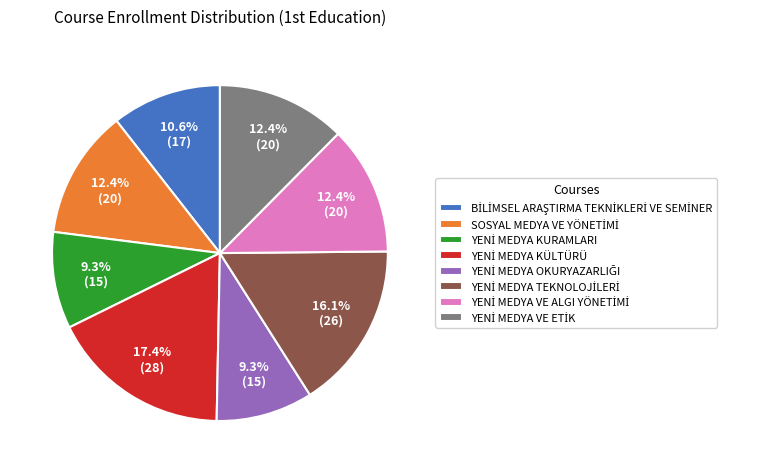

Is there a majority slice in this chart?

No